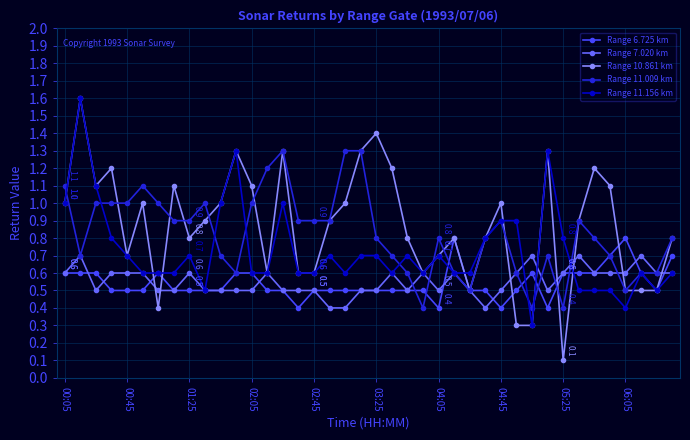

What is the value of the Range 7.020 km point at the 4th from the left?

0.6